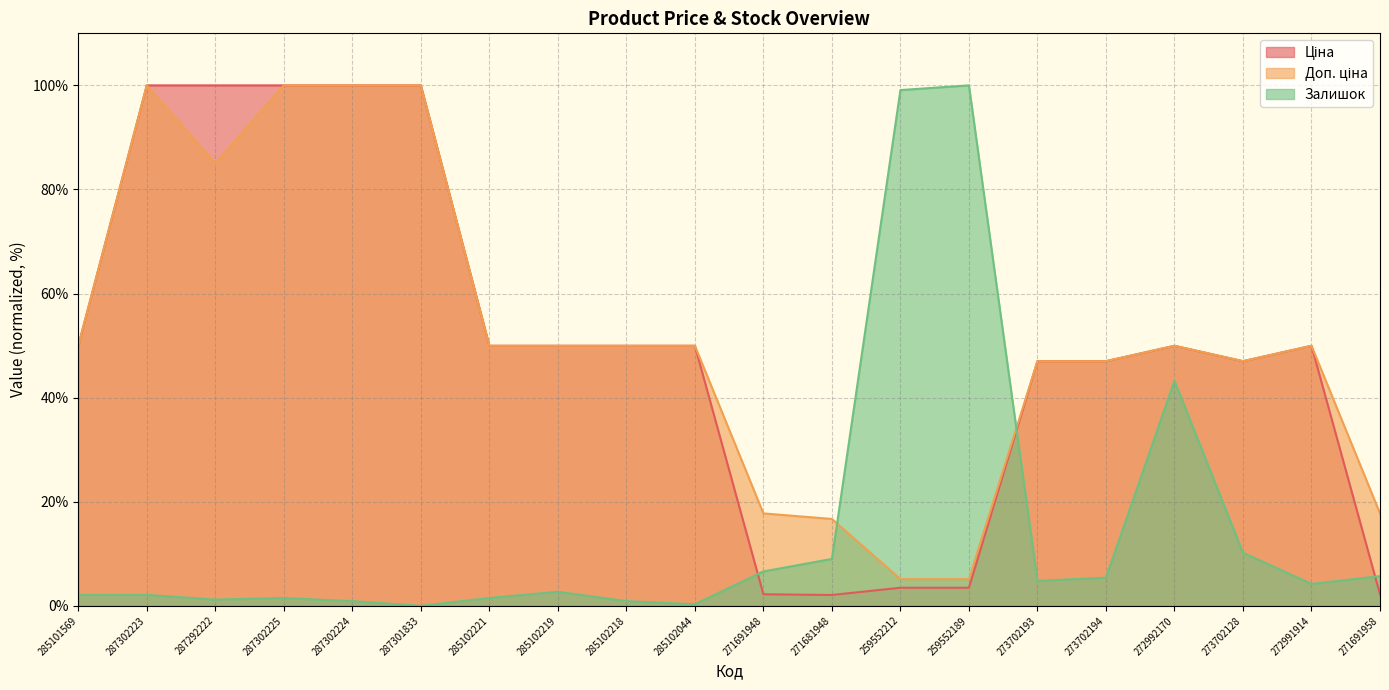

Which series ends up on top after the final intersection of Залишок and Доп. ціна?

Доп. ціна